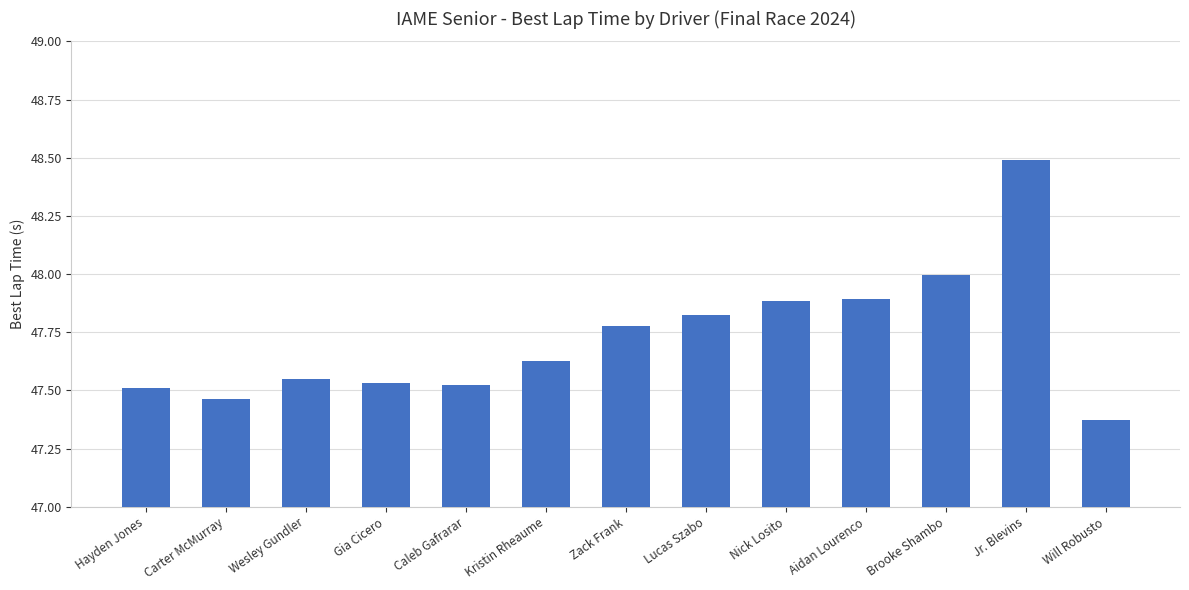

What position from the left is Carter McMurray?

2